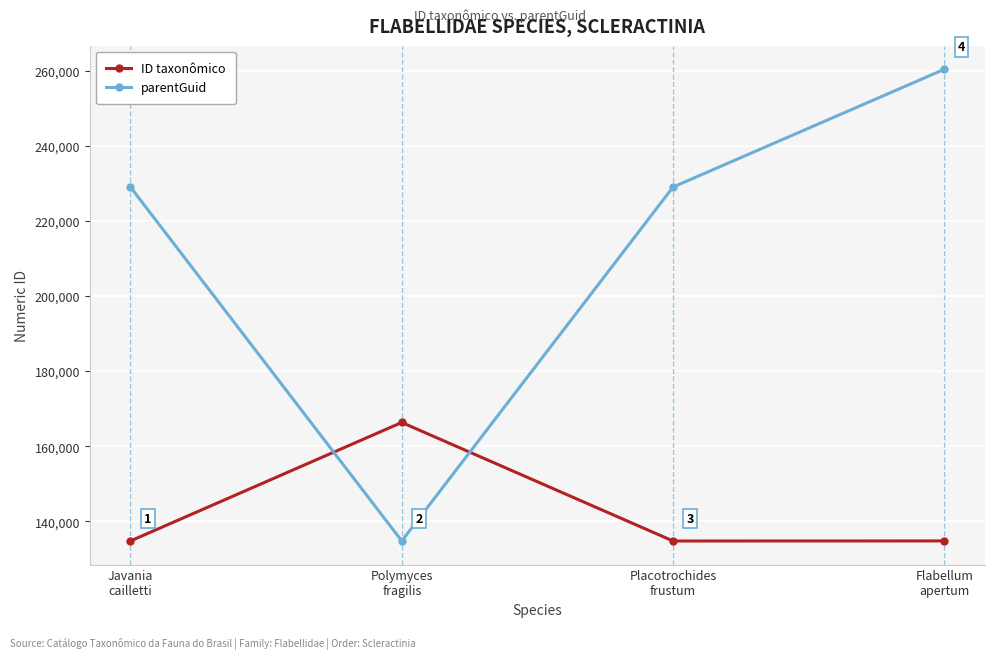

What are all the series names shown in the legend?

ID taxonômico, parentGuid